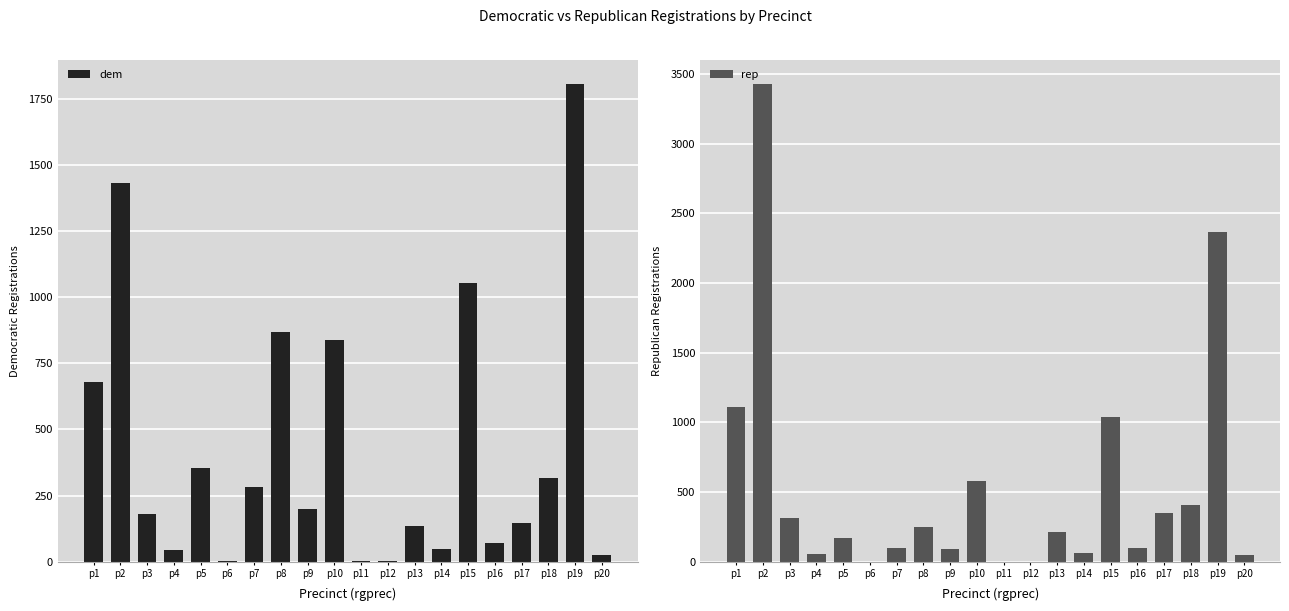

At how many categories does at least one series exceed 2512?

1